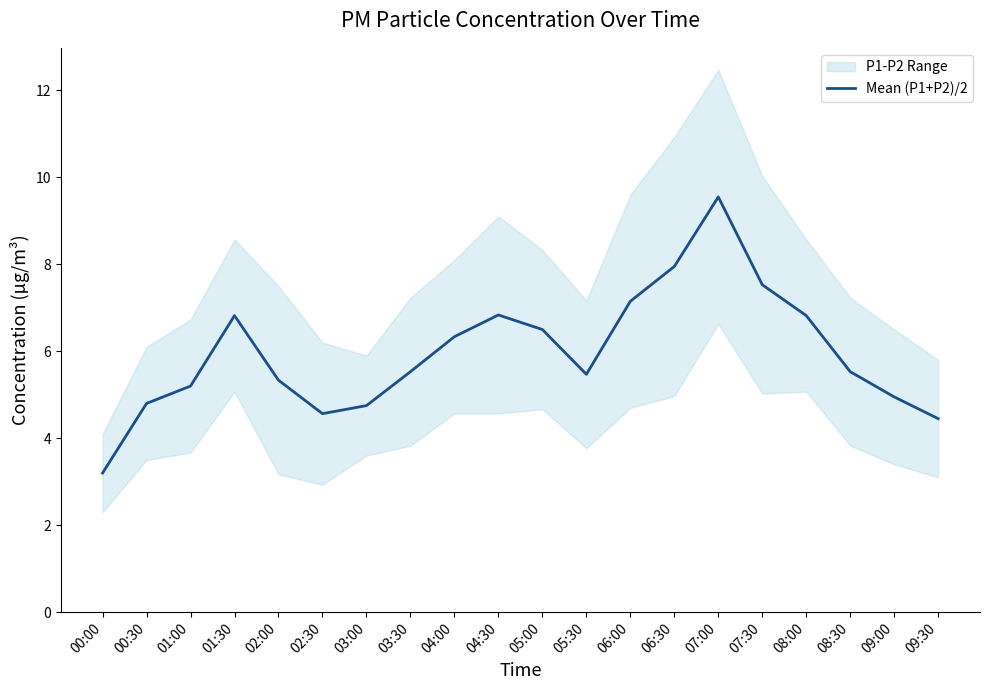

Where does the data first go above 5?

01:00